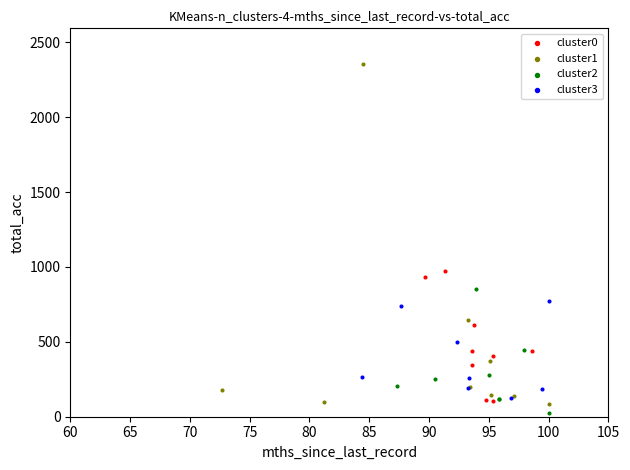

Which series has the largest Y range (max minus min)?

cluster1